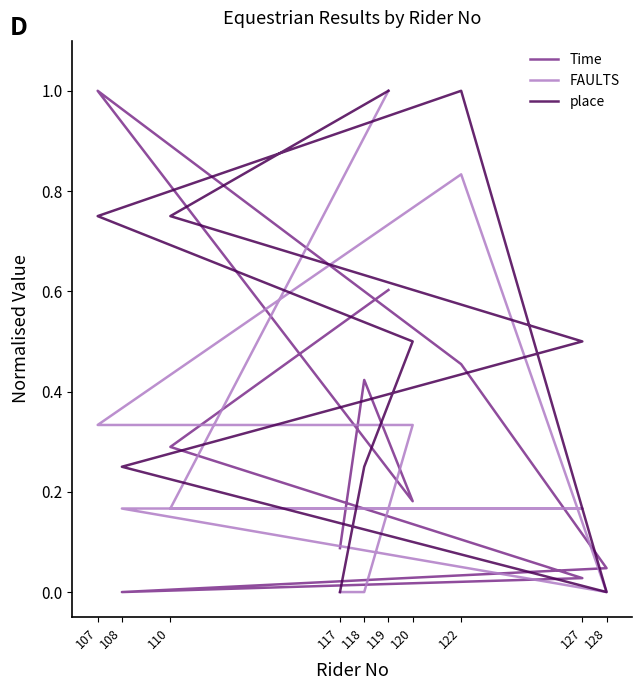

Which series has the largest total across all categories?

place